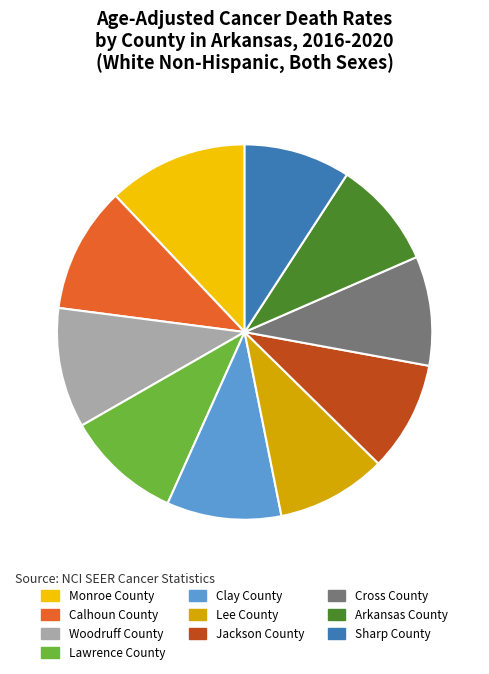

What is the ratio of the value at Calhoun County to the value at Jackson County?

1.1